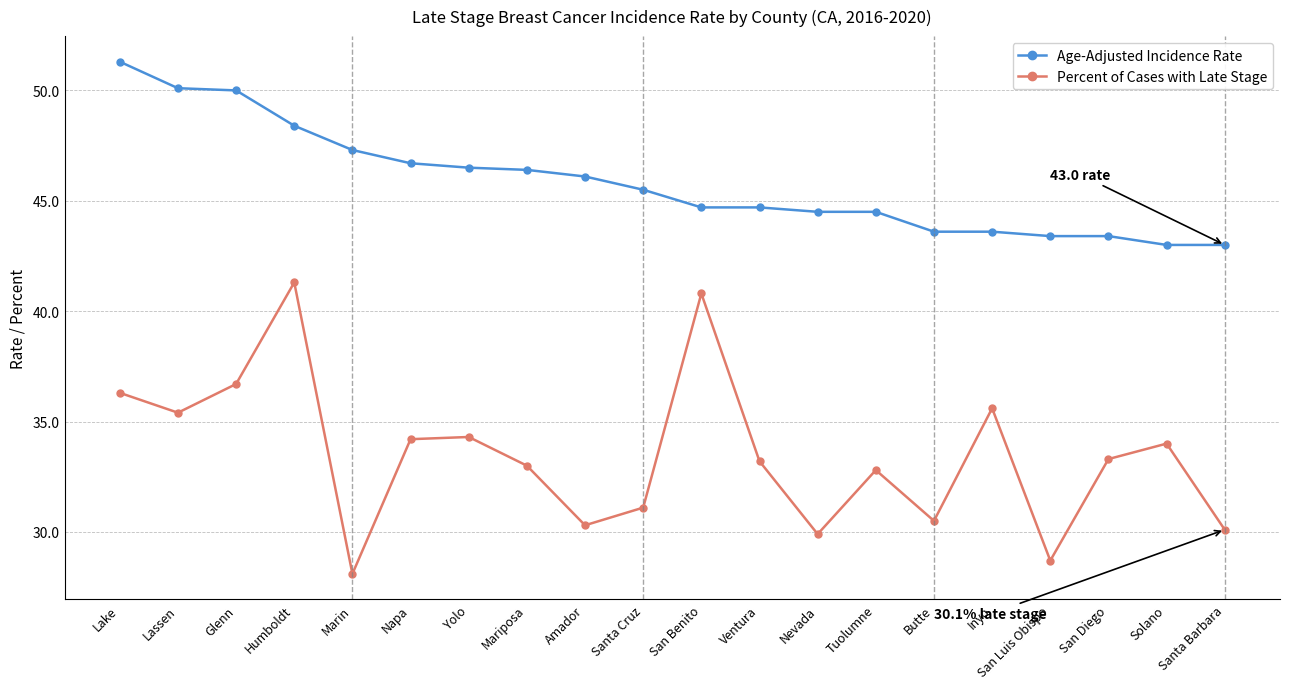

What is the approximate value of Age-Adjusted Incidence Rate at San Diego?

43.4